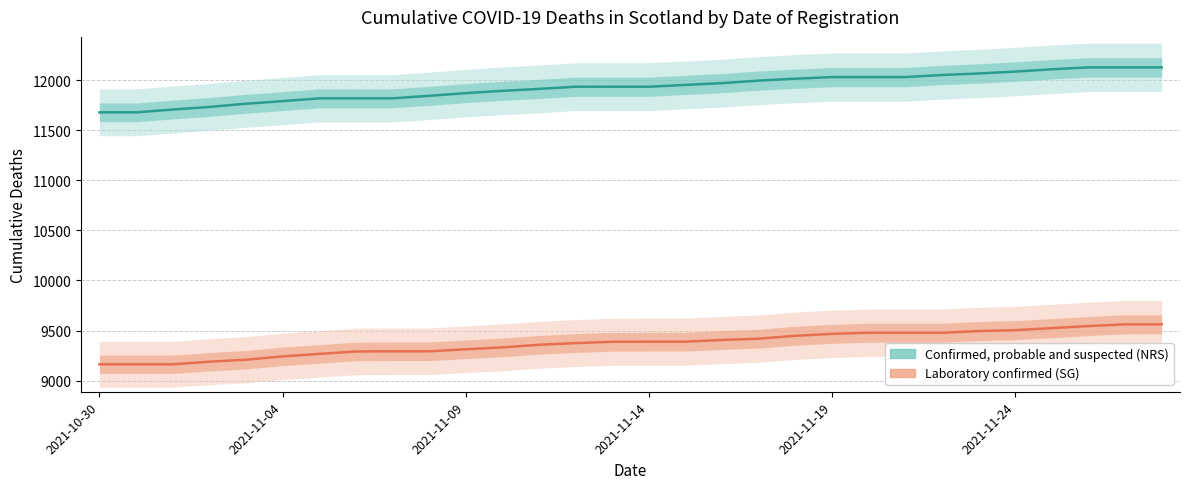

What is the difference between the Confirmed, probable and suspected (NRS) values at 29 and 19?

113